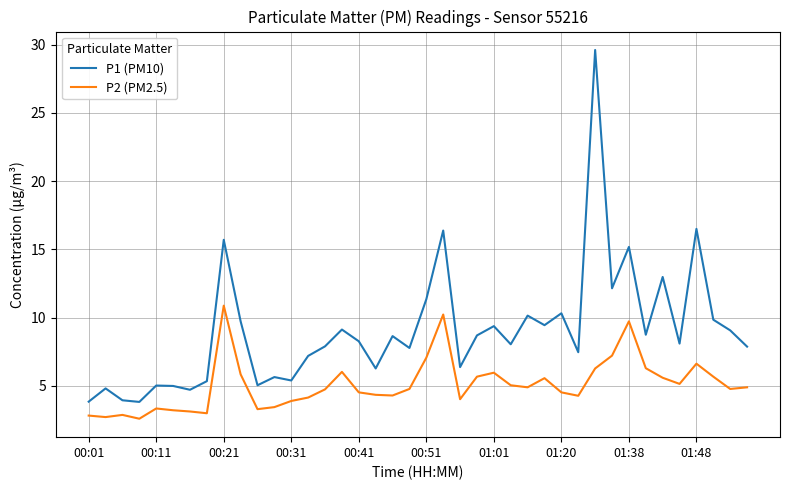

Which series has the largest total across all categories?

P1 (PM10)